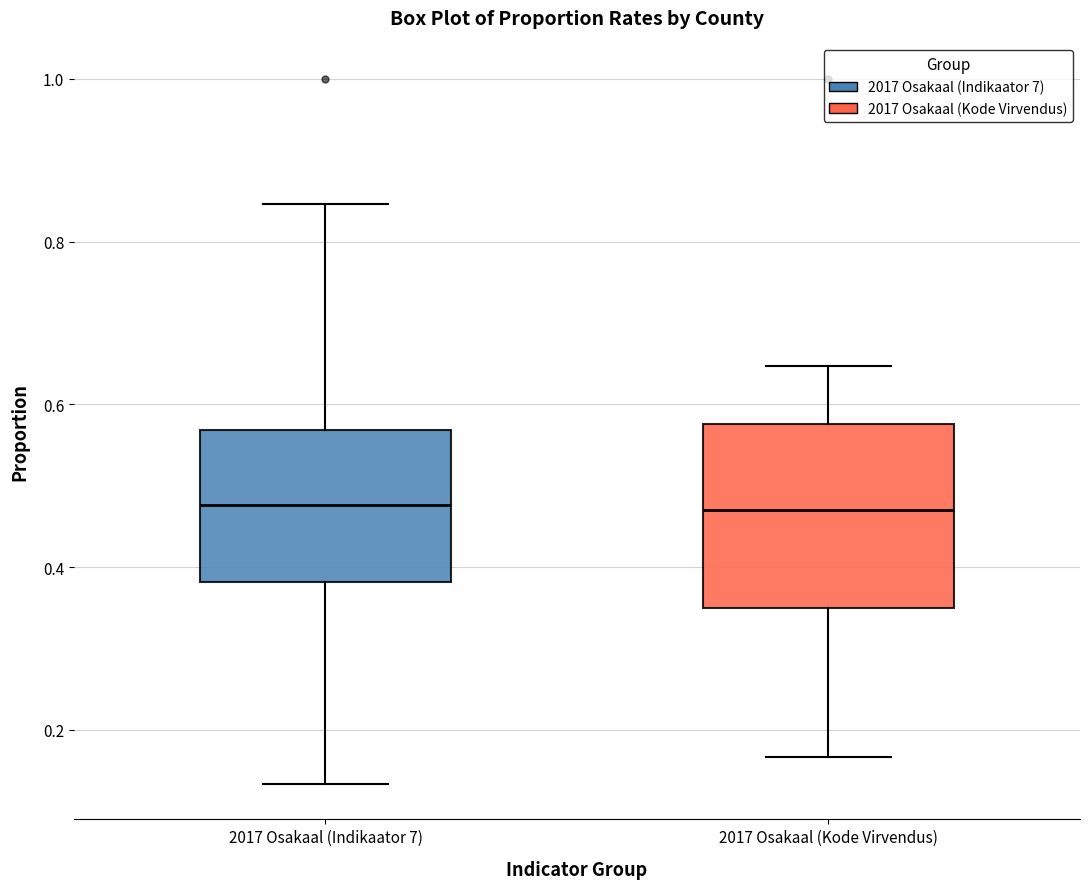

Reading left to right, transcribe this box plot: for each box, give where its median line is, the range the box spans, and where its two whiskers end, as read against the y-axis. The values are not printed on the chart, so give them approximately, as read against the axis.

2017 Osakaal (Indikaator 7): median 0.48, box 0.38 to 0.56, whiskers 0.14 to 0.84
2017 Osakaal (Kode Virvendus): median 0.48, box 0.34 to 0.58, whiskers 0.16 to 0.64